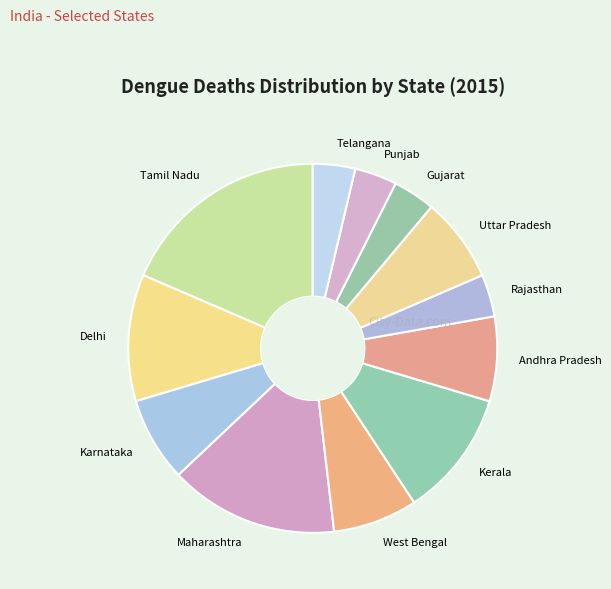

What is the ratio of the value at West Bengal to the value at Uttar Pradesh?

1.0